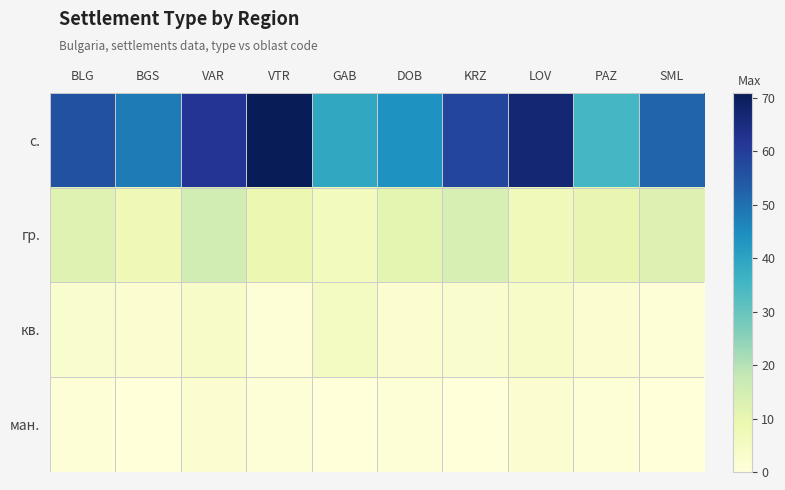

Which series has the largest total across all categories?

с.